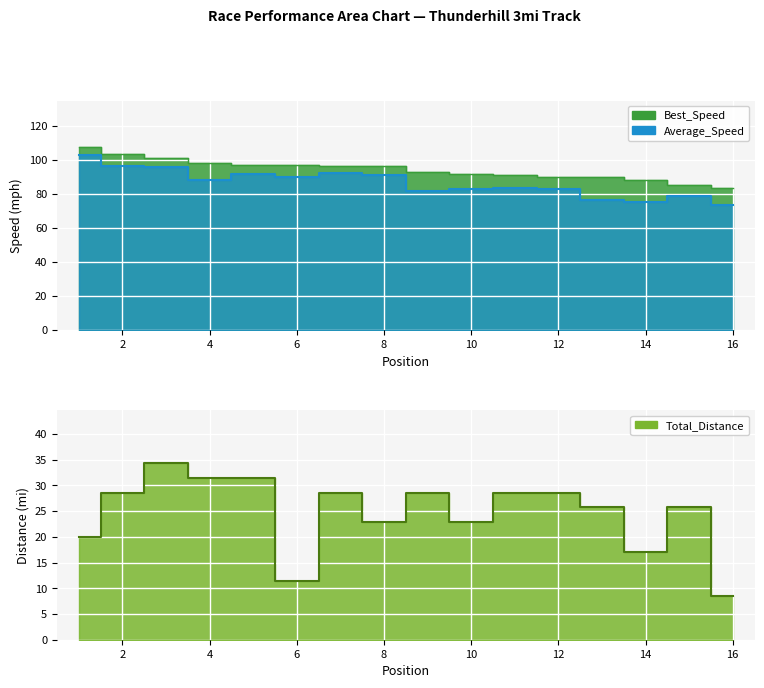

At which label is Best_Lap_time closest to 95?

8